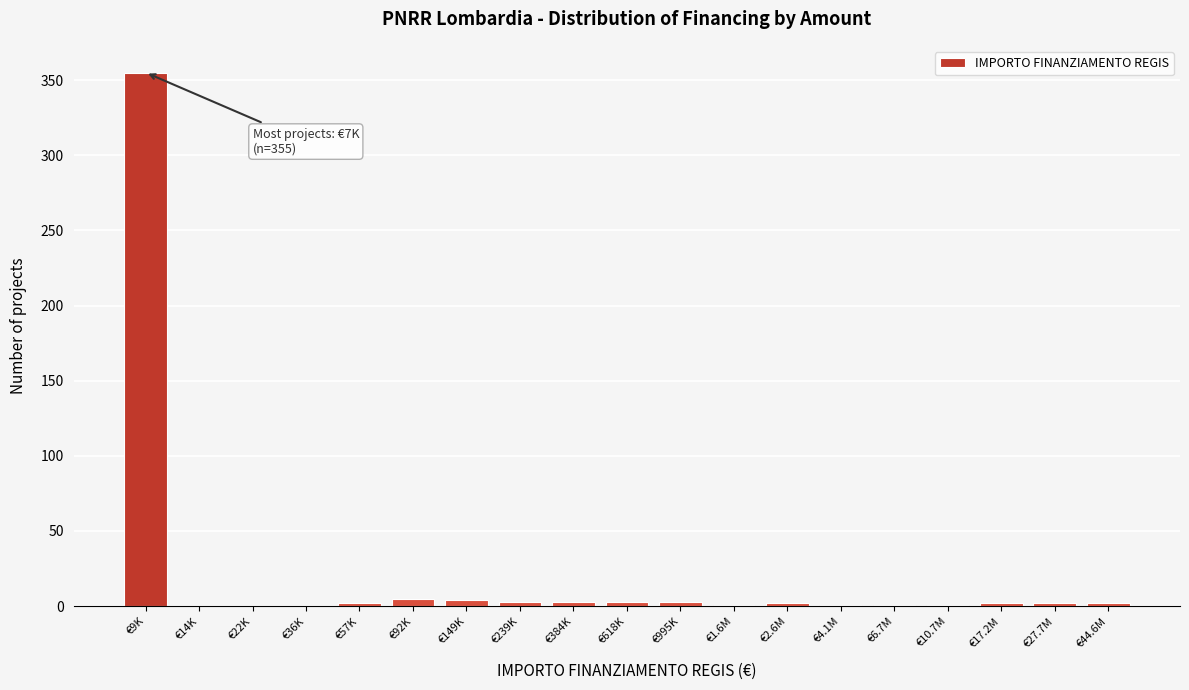

True or false: the data shows 2 at €27.7M.

True